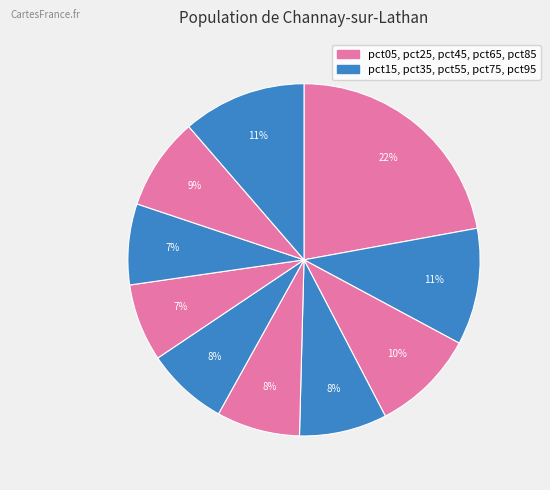

What is the largest slice in the pie chart?

pct05